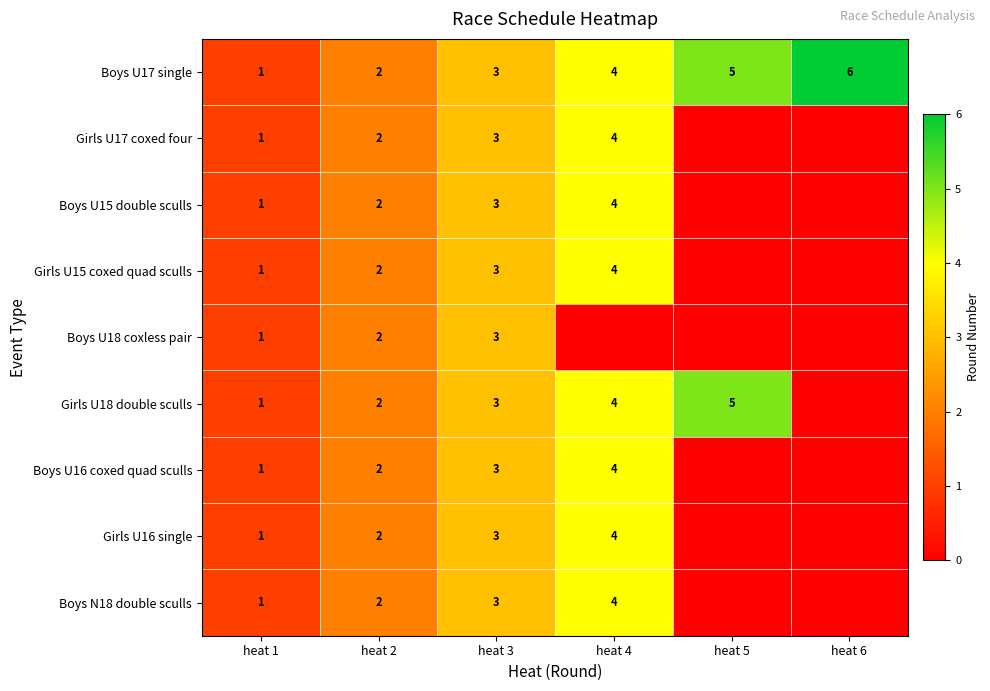

At which label does Boys U17 single reach its peak?

heat 6